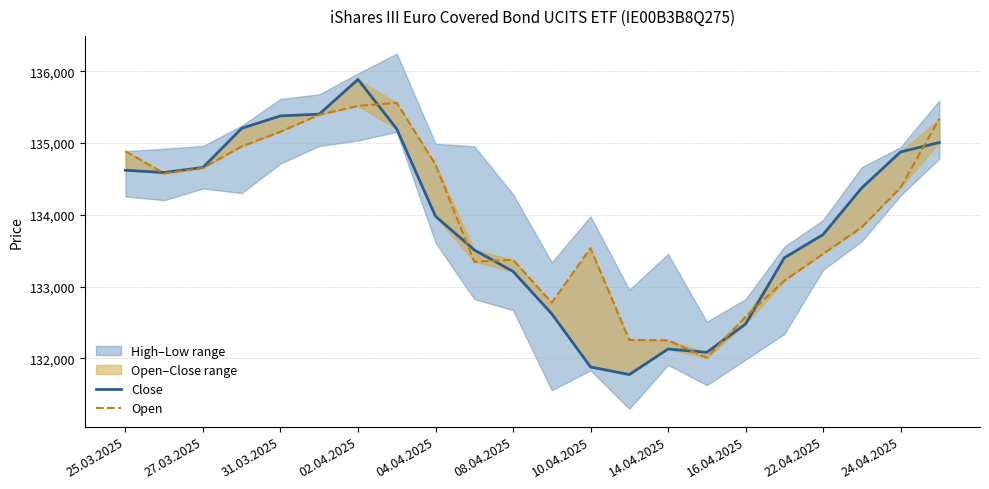

How many categories are shown in the chart?

22